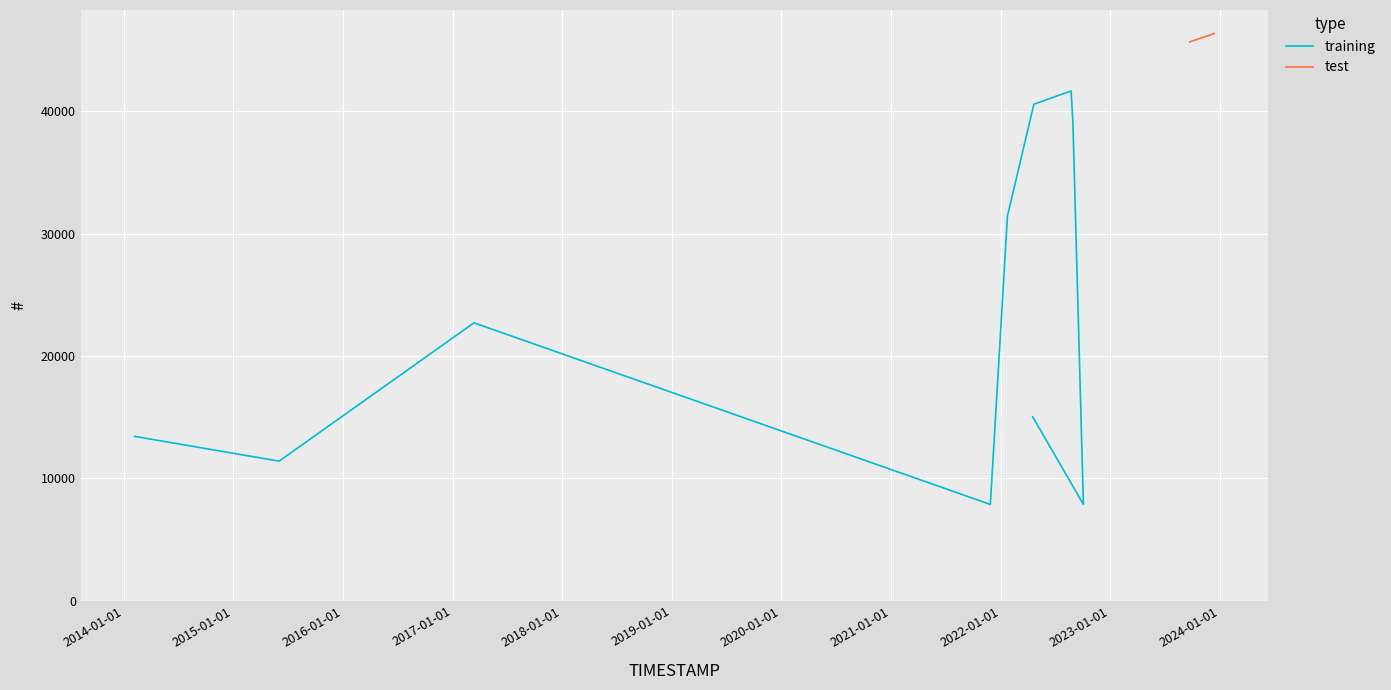

Reading right to left, transcribe all the data shown in this chart.

2023-12-13=46341	2023-09-22=45659	2022-04-17=15026	2022-10-03=7860	2022-08-29=39098	2022-08-23=41653	2022-04-21=40567	2022-01-23=31431	2021-11-27=7859	2017-03-13=22700	2015-06-03=11397	2014-02-07=13421